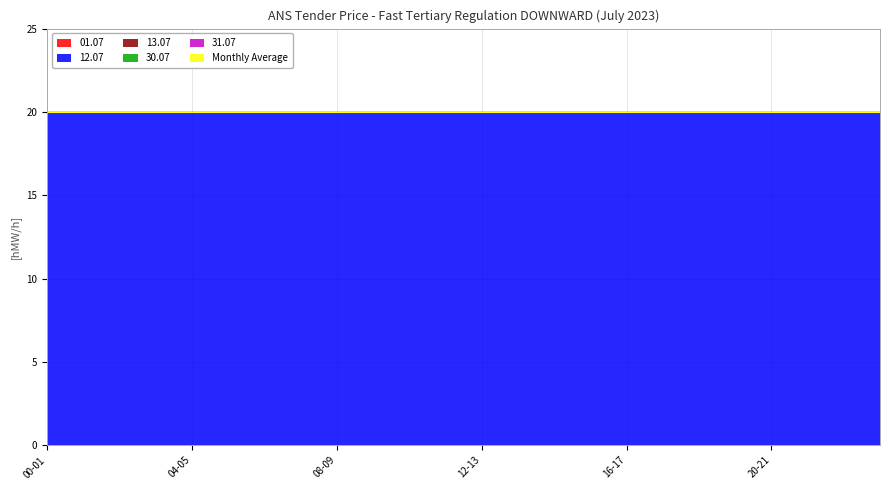

Is it true that 12.07 equals 9 at 05-06?

False